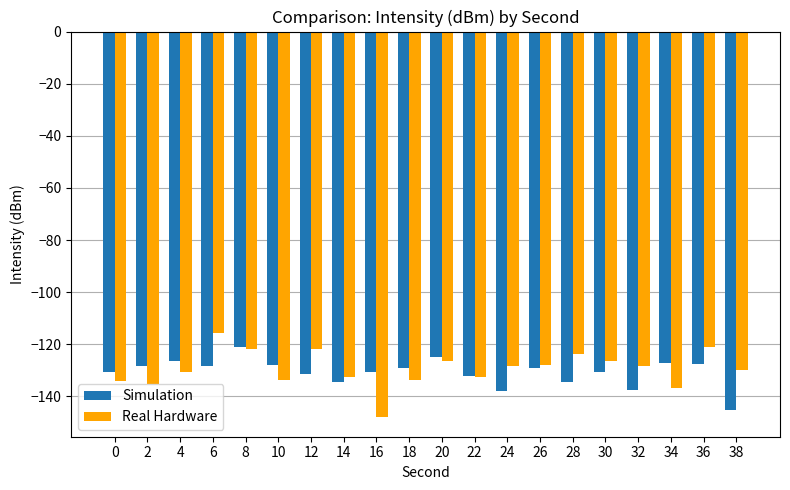

What is the sum of the Simulation values at 2 and 26?

-257.6